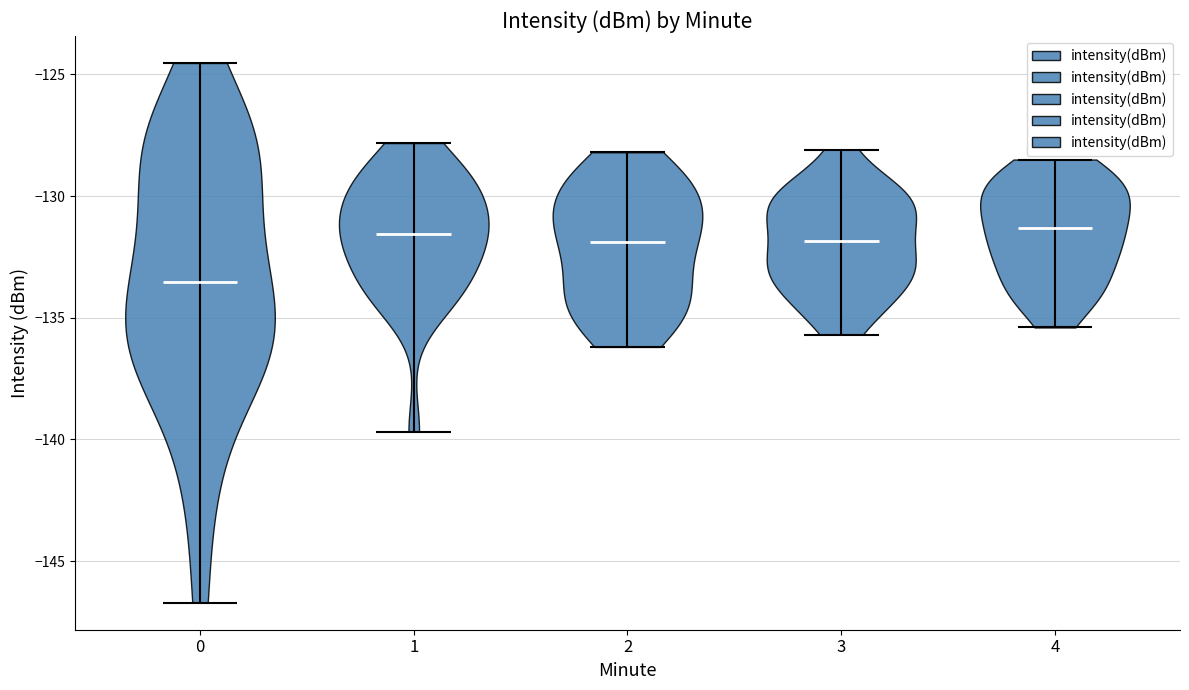

Reading left to right, read every violin against the y-axis: where its median line is, and the lowest and highest points it reaches. The values are not printed on the chart, so give them approximately, as read against the axis.

0: median line -133.5, lowest point -146.5, highest point -124.5
1: median line -131.5, lowest point -139.5, highest point -128.0
2: median line -132.0, lowest point -136.0, highest point -128.0
3: median line -132.0, lowest point -135.5, highest point -128.0
4: median line -131.5, lowest point -135.5, highest point -128.5